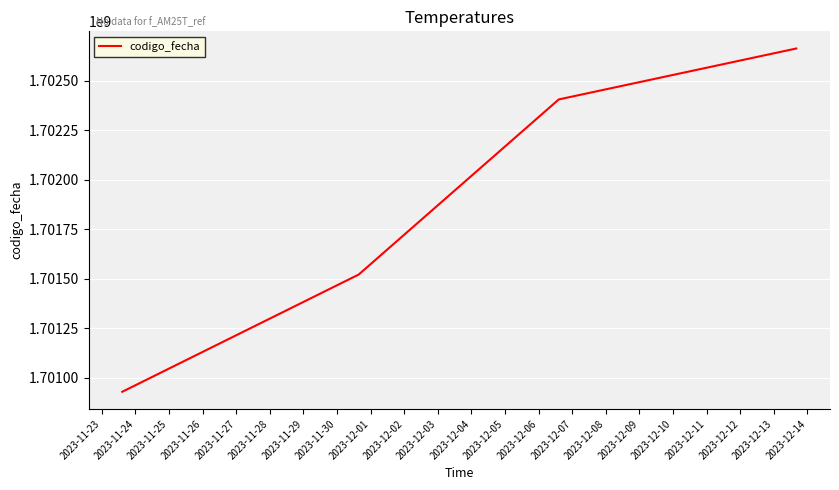

What is the difference between the maximum and second lowest values?

1140851